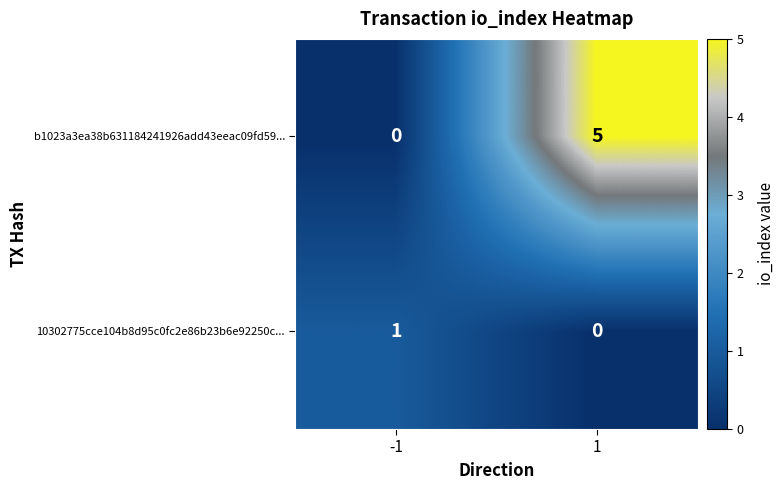

Count the number of categories in the chart.

2